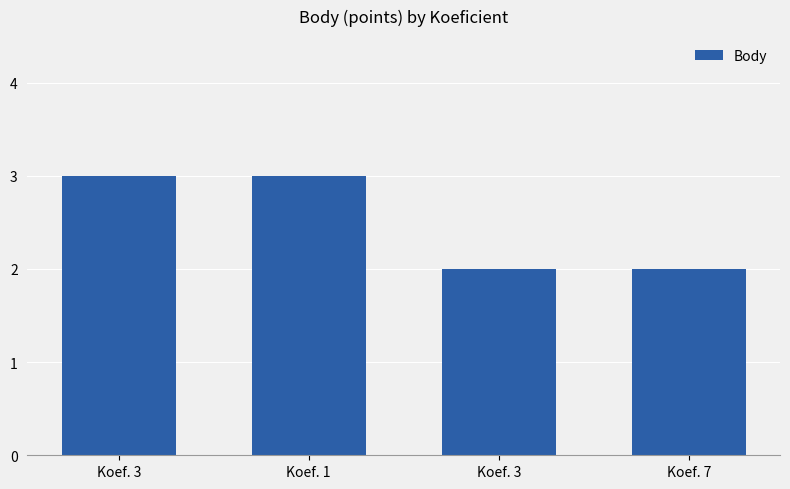

Does the chart contain any negative values?

No